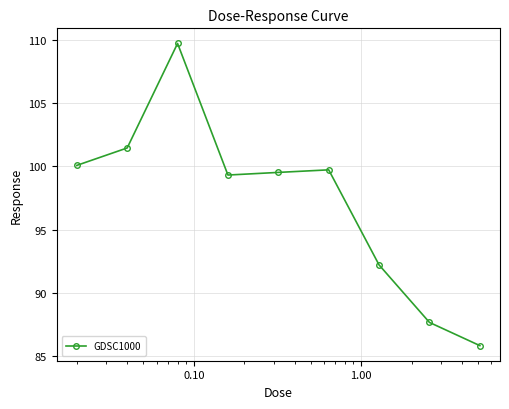

What is the value of the 8th point from the left?

87.7